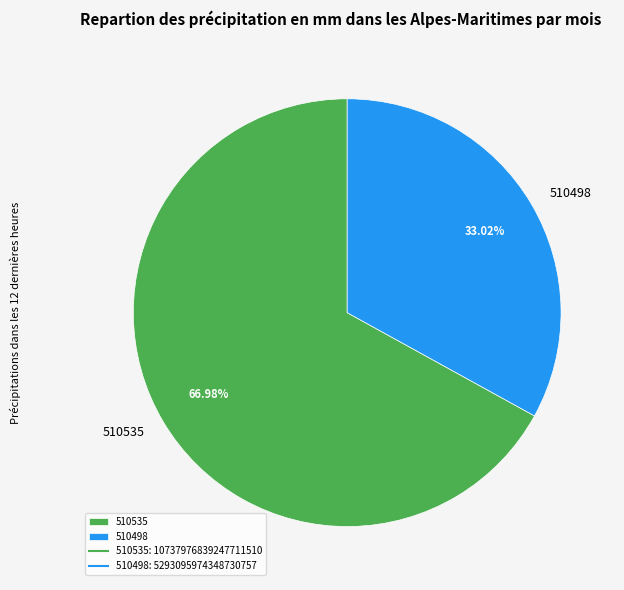

Which slice is the largest?

510535